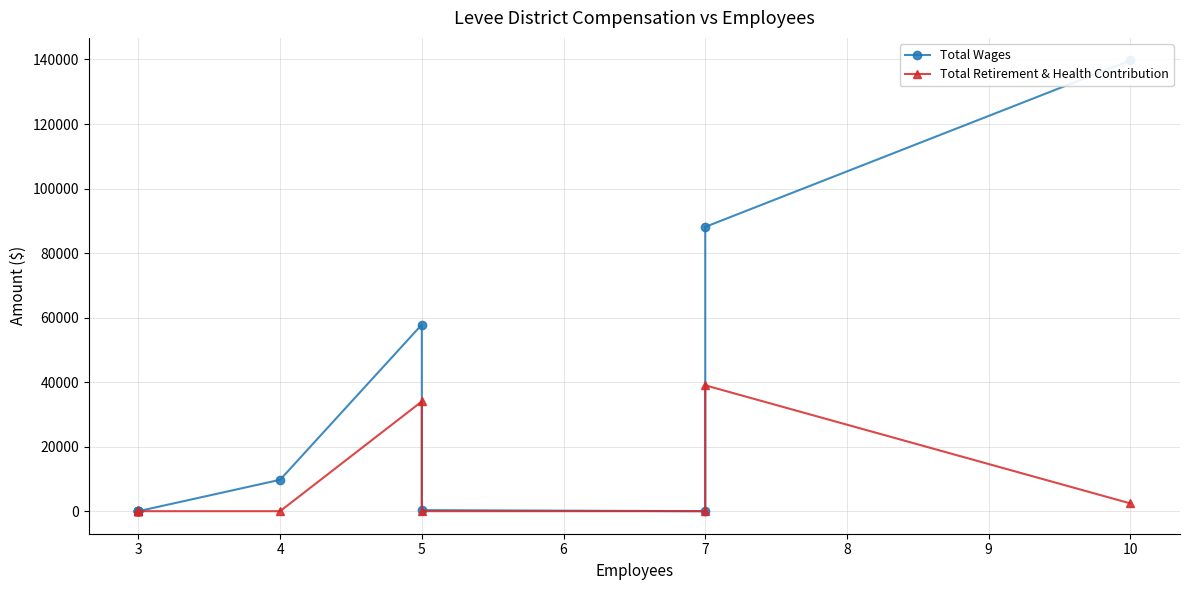

How many lines are shown in the chart?

2